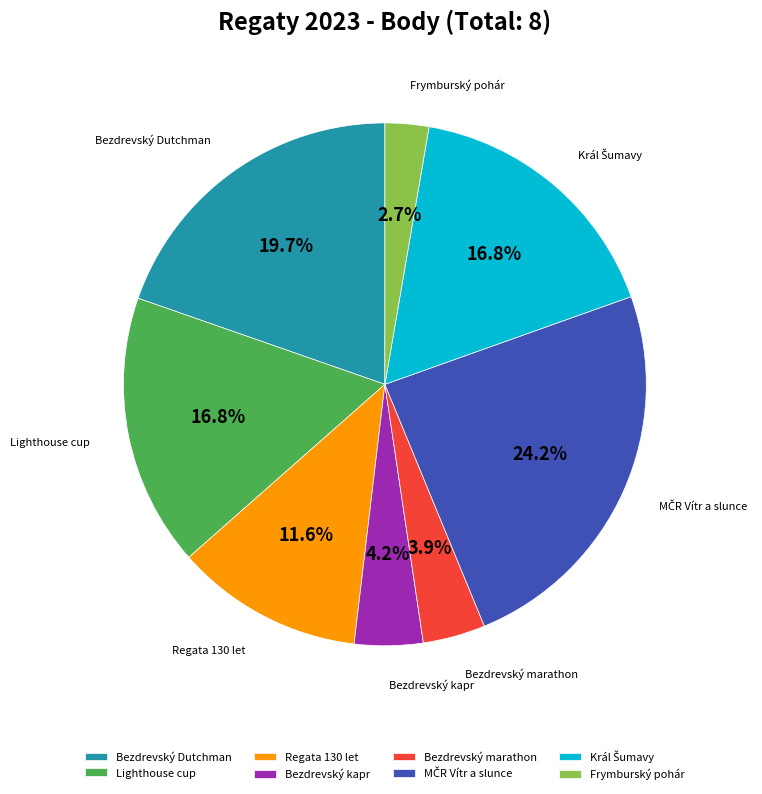

What percentage do Bezdrevský kapr and Bezdrevský Dutchman together represent?

23.9%